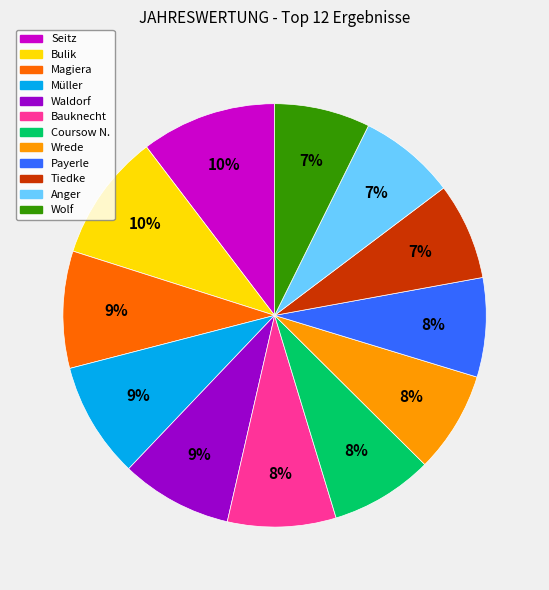

To the nearest percent, what percentage of the pie is Magiera?

9%